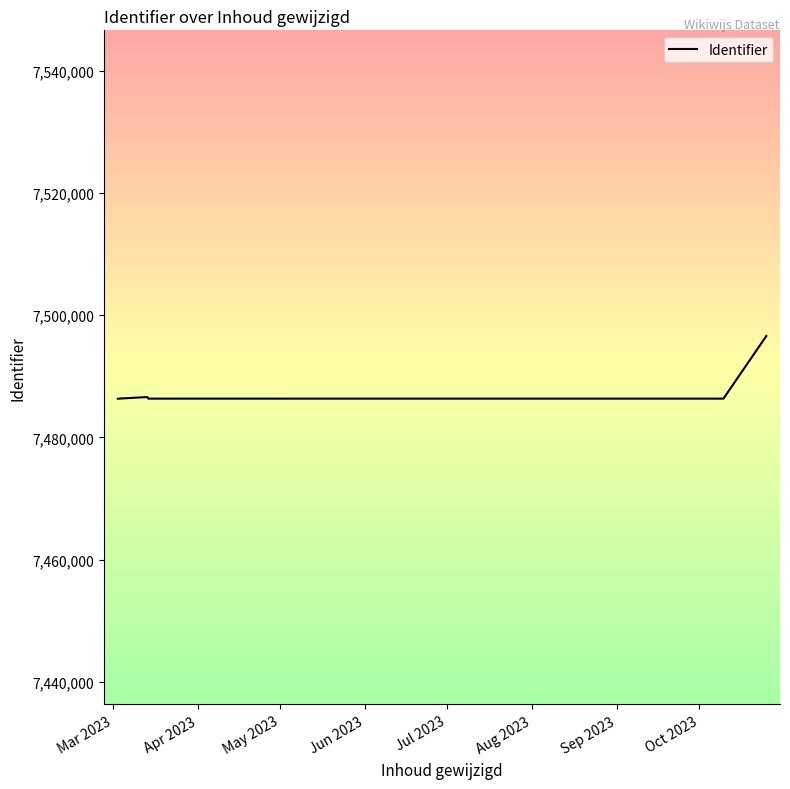

What is the sum of all values?

59901160